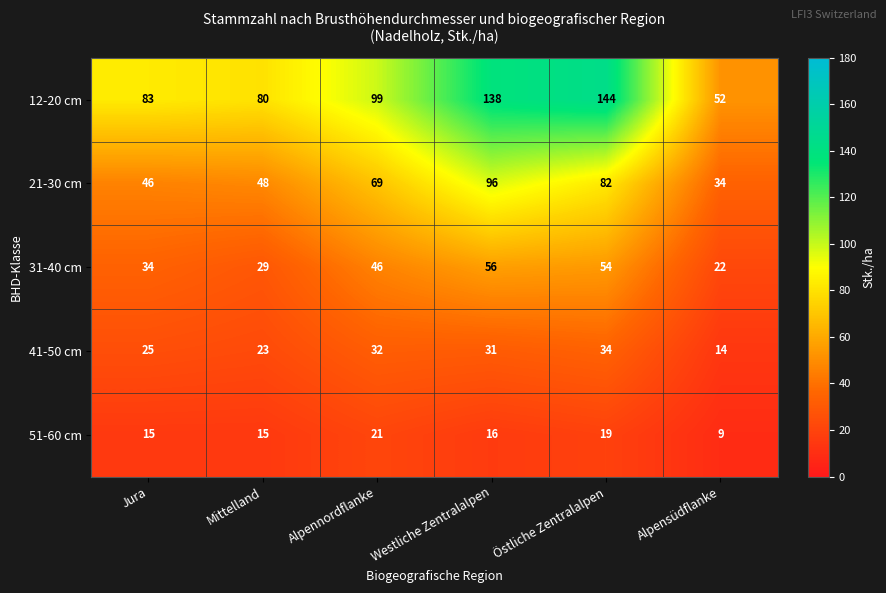

True or false: 31-40 cm has a value of 7 at Alpensüdflanke.

False